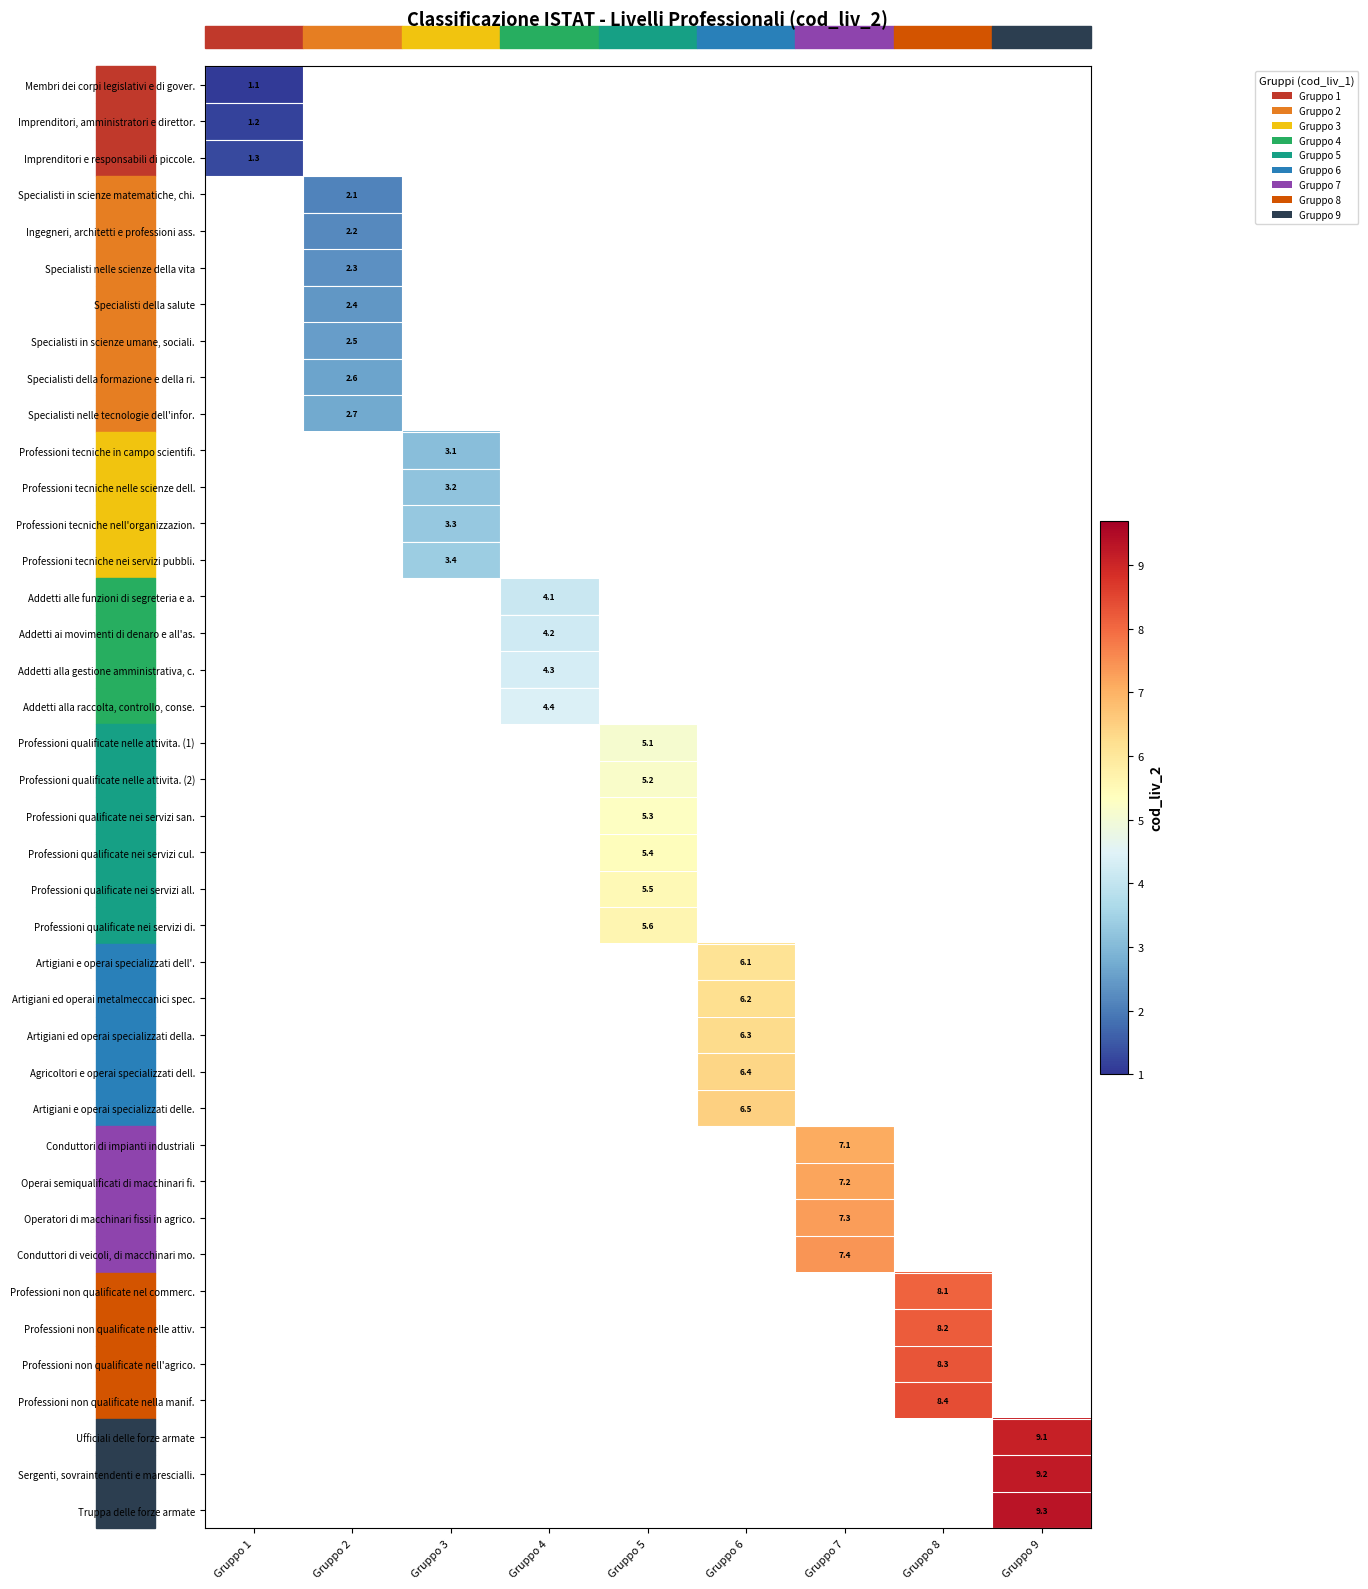

At how many categories does at least one series exceed 6?

4